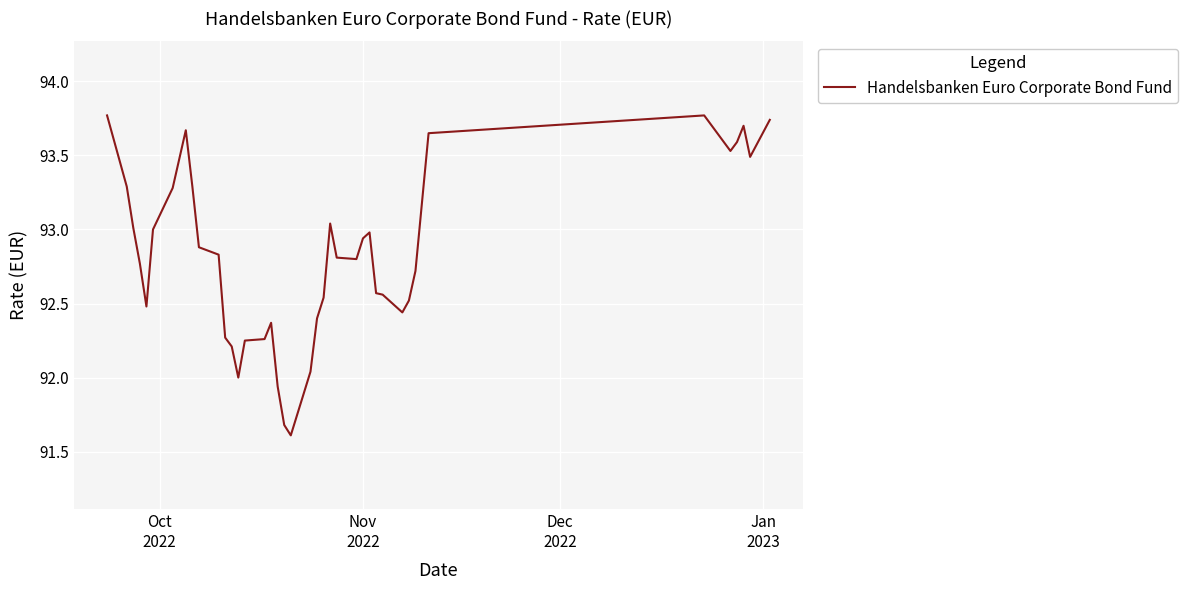

What is the smallest value displayed?

91.6